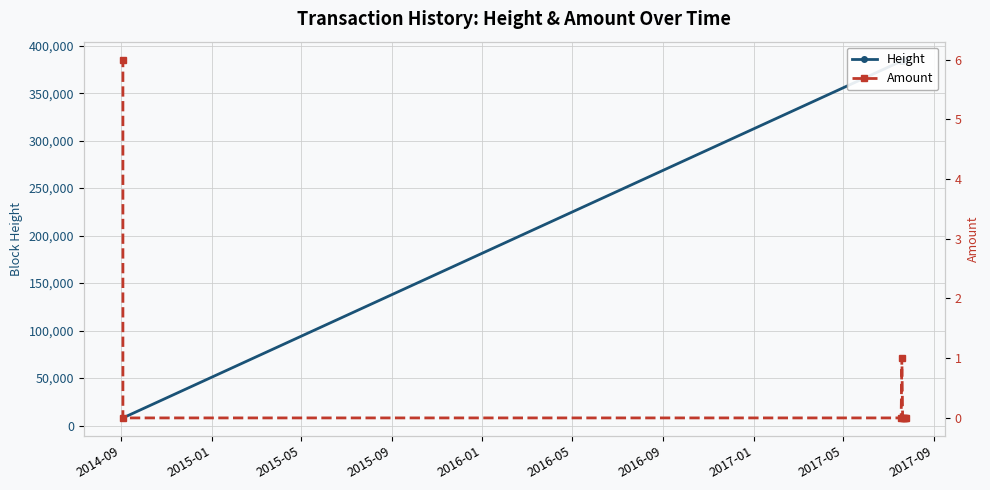

Is the value of Amount at 2016-01 greater than the value of Height at 2016-09?

No